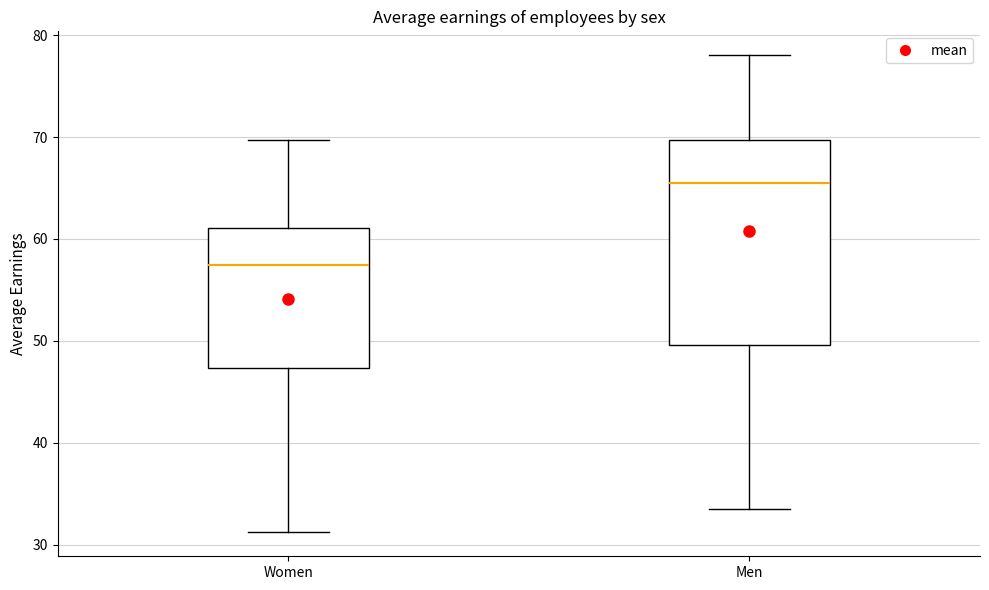

Which box is the tallest, from its lower edge to its upper edge?

Men